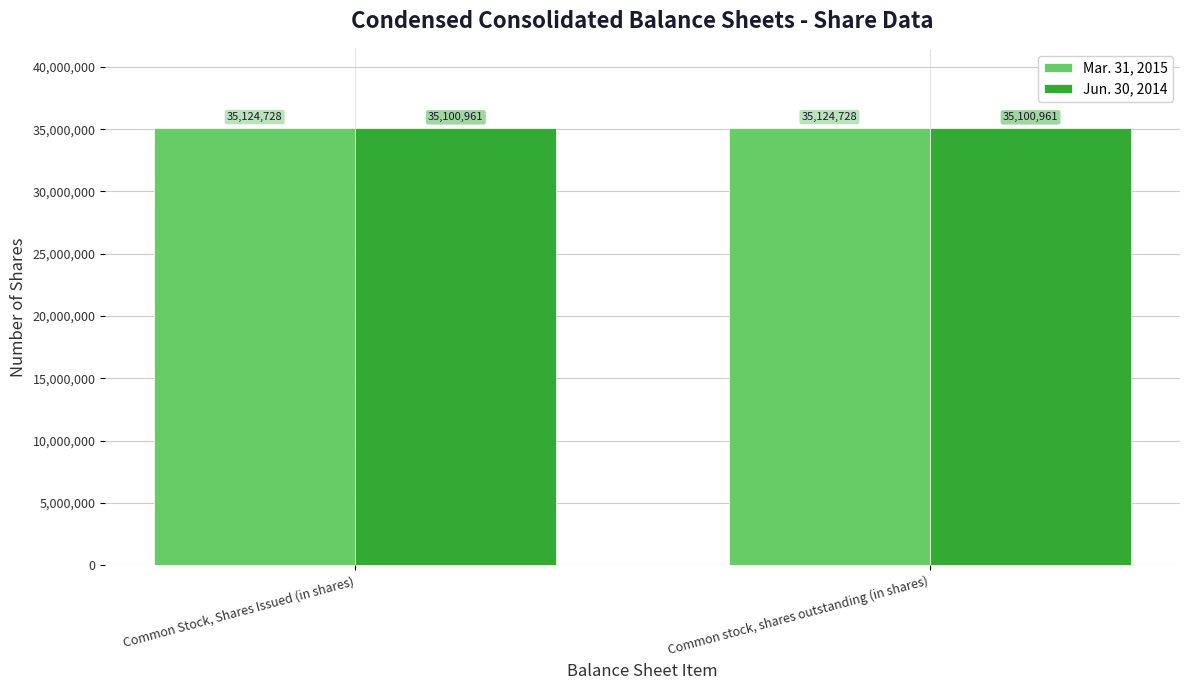

Is the value of Jun. 30, 2014 at Common stock, shares outstanding (in shares) greater than the value of Mar. 31, 2015 at Common Stock, Shares Issued (in shares)?

No